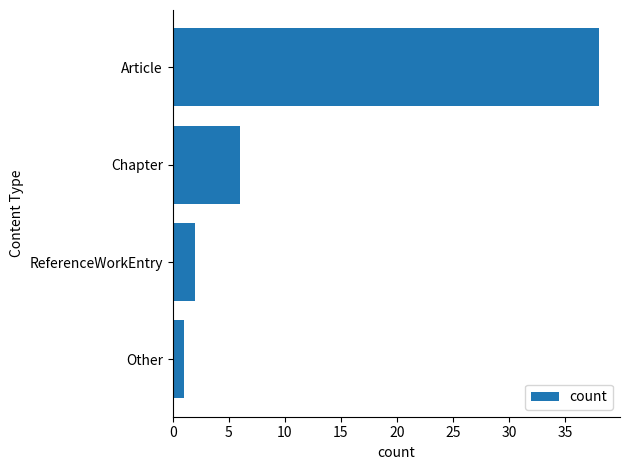

At which label is the value closest to 19?

Chapter